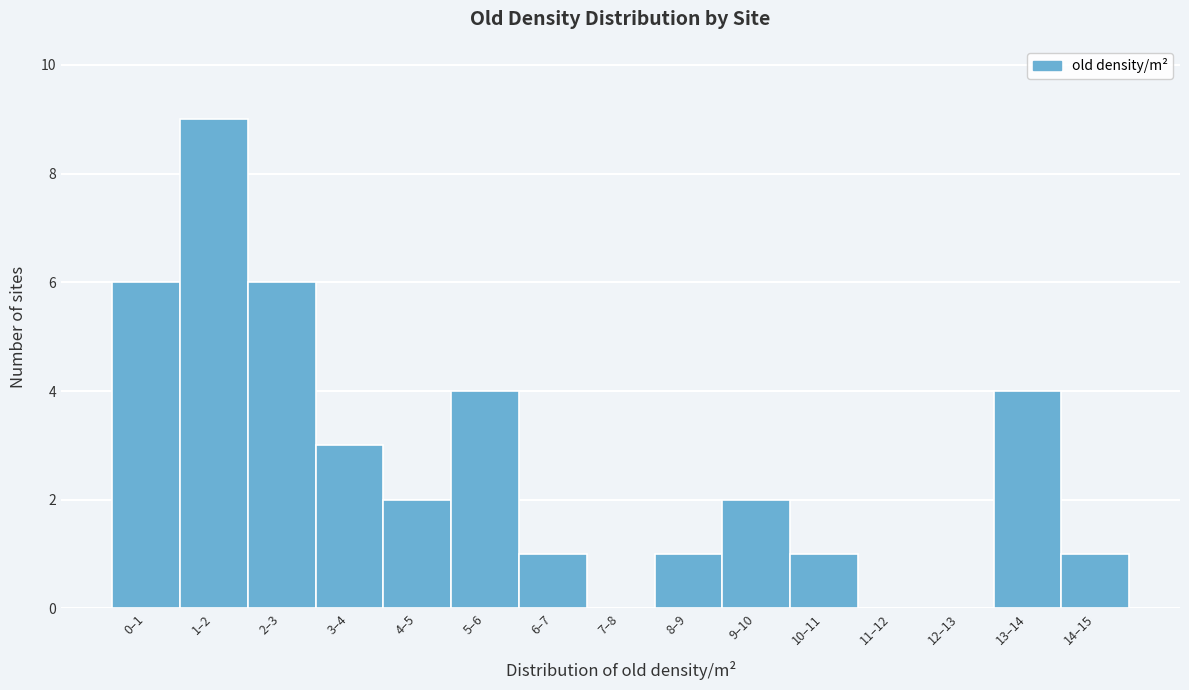

Reading right to left, extract all data points from this chart.

14–15=1	13–14=4	12–13=0	11–12=0	10–11=1	9–10=2	8–9=1	7–8=0	6–7=1	5–6=4	4–5=2	3–4=3	2–3=6	1–2=9	0–1=6